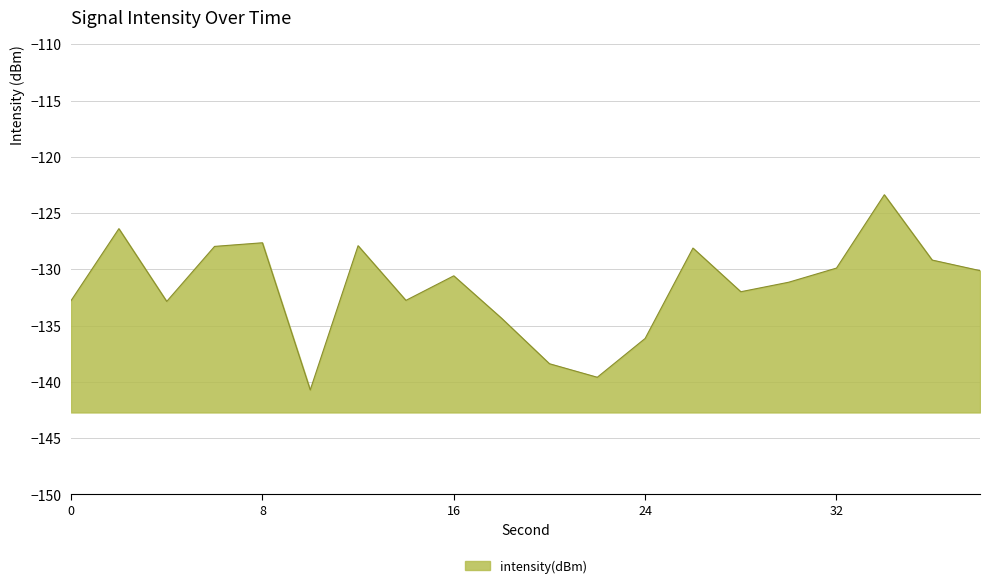

How many lines are shown in the chart?

1